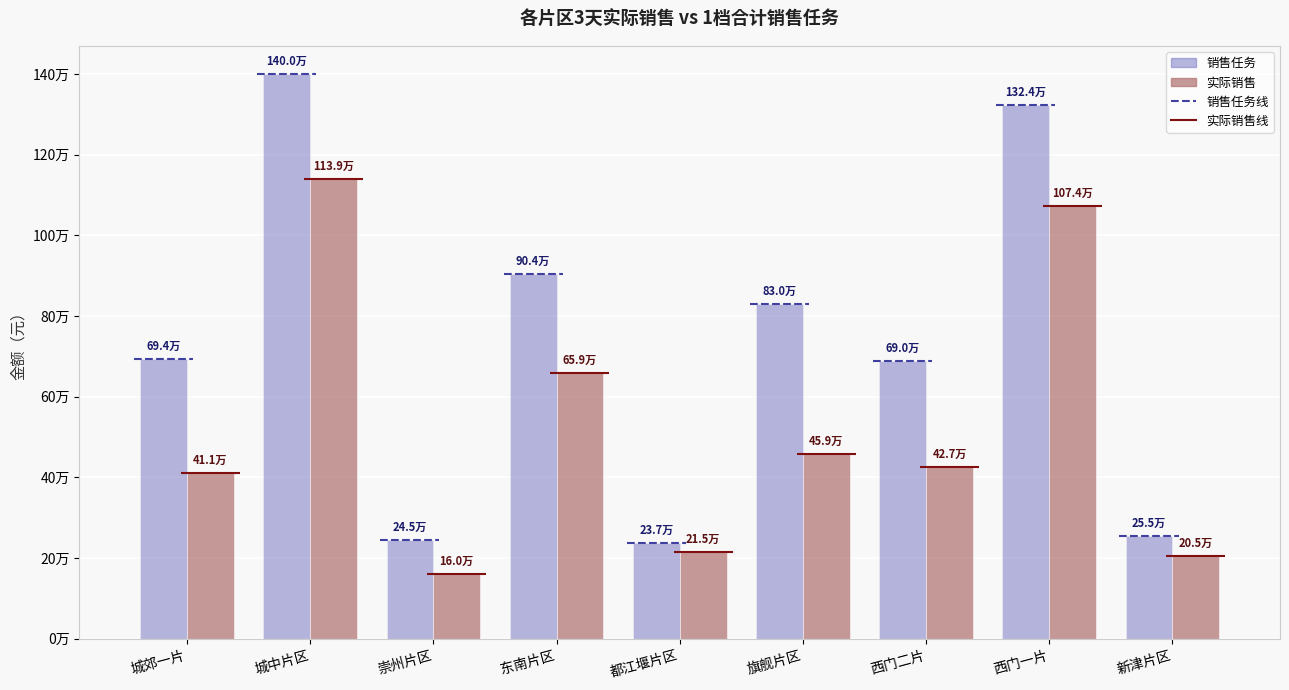

Is the value of 实际销售 at 新津片区 greater than the value of 销售任务 at 崇州片区?

No